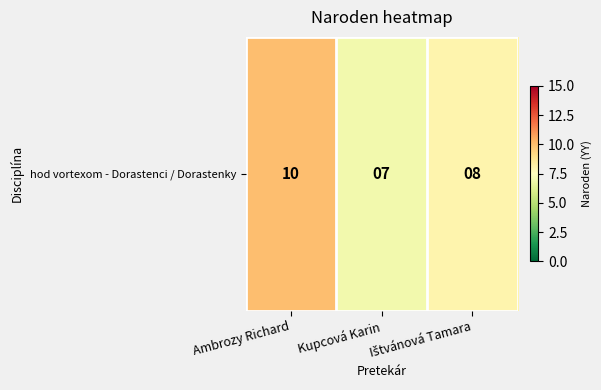

Is it true that the value at Ištvánová Tamara is 8?

True